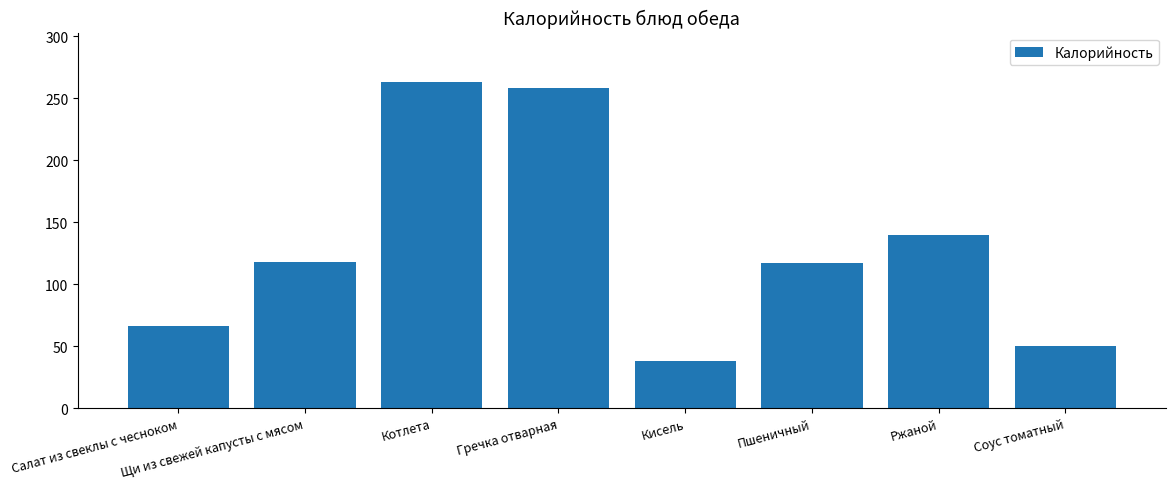

What is the difference between the maximum and minimum values?

225.6